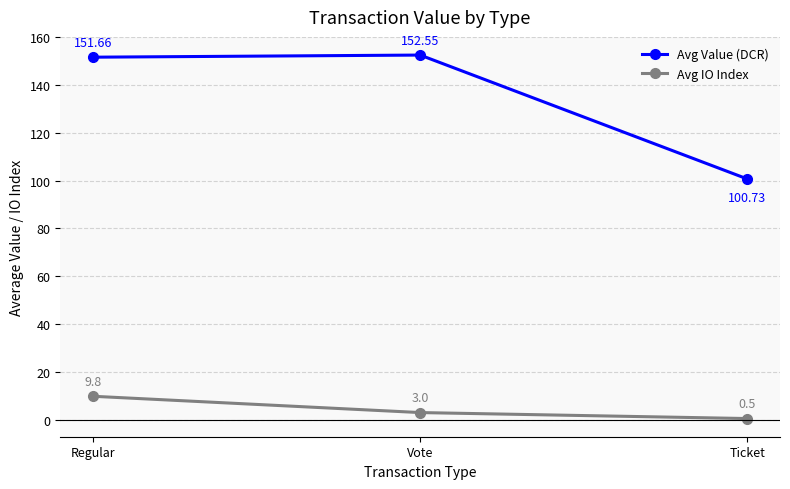

List the labels in order of Avg IO Index value, smallest first.

Ticket, Vote, Regular